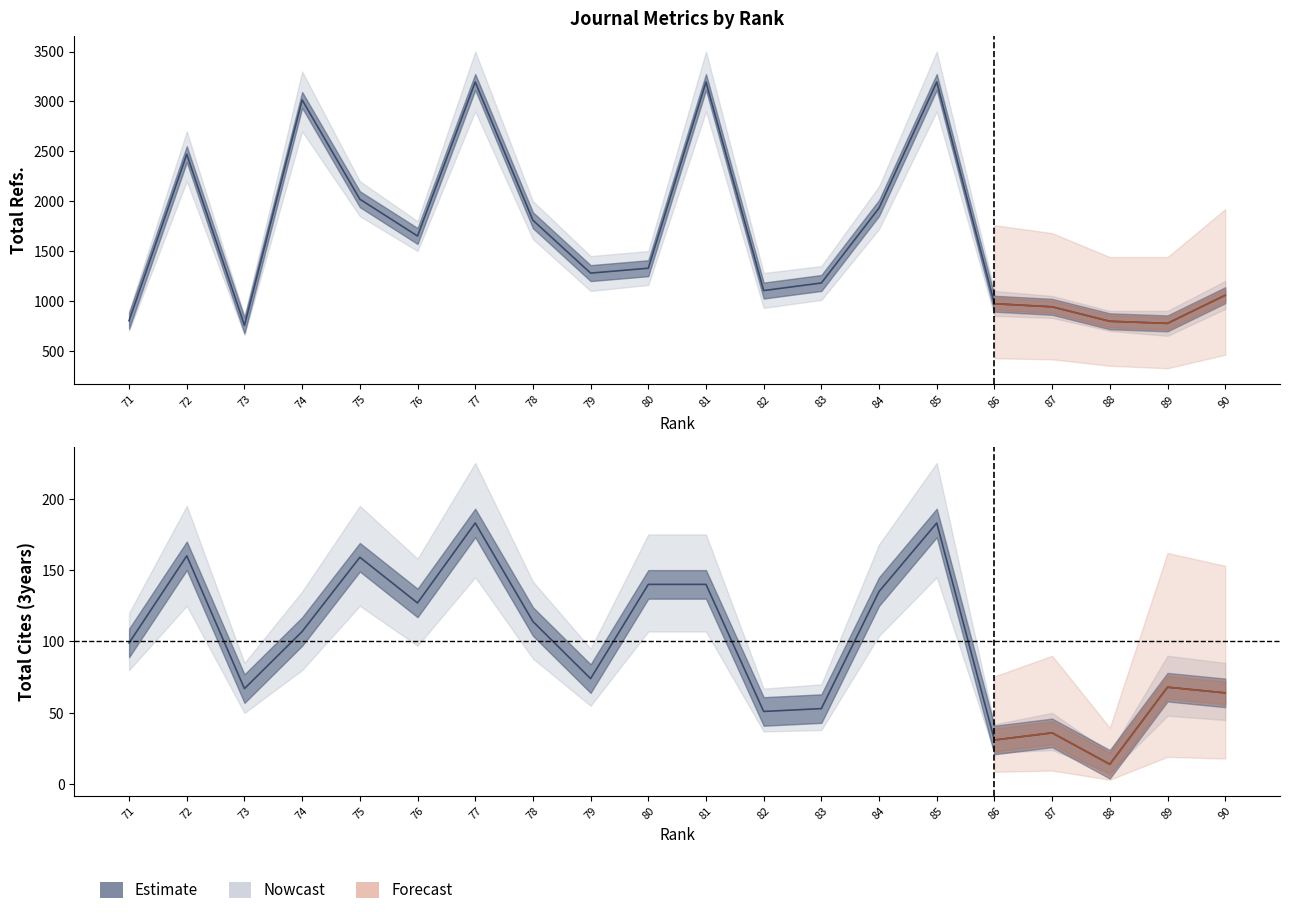

True or false: Total Cites (3years) has more than 0 points higher than both neighbors.

True